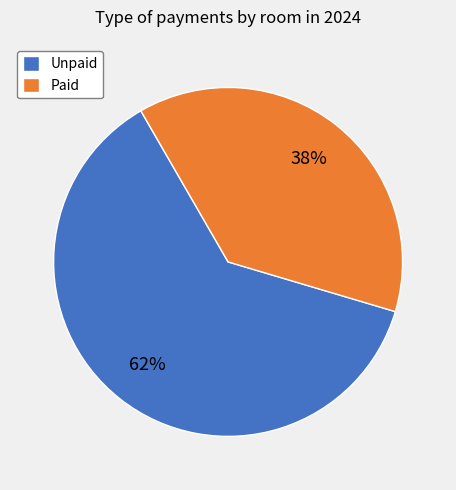

How many slices are in this pie chart?

2